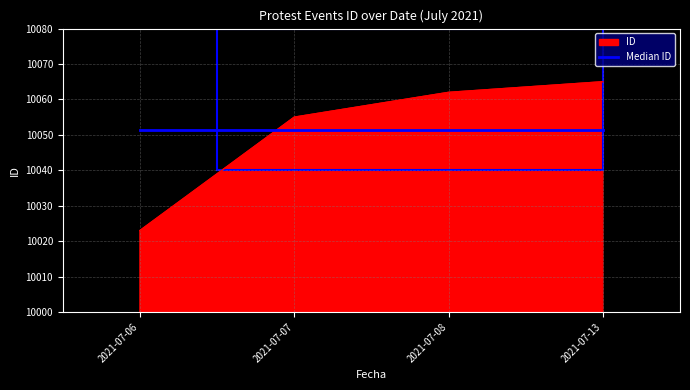

What value does the ID series have at 2021-07-06?

10023.0